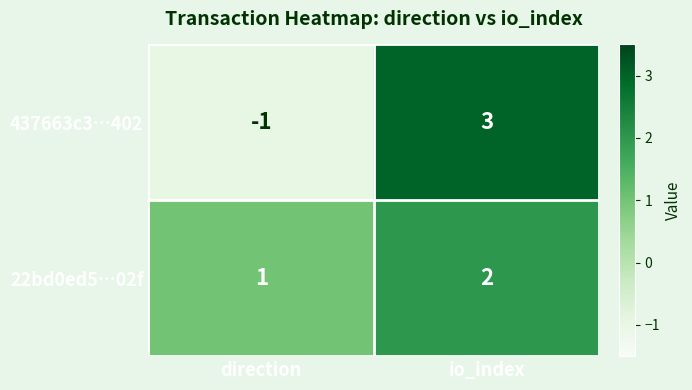

Which category has the lowest value in the 22bd0ed5…02f series?

direction